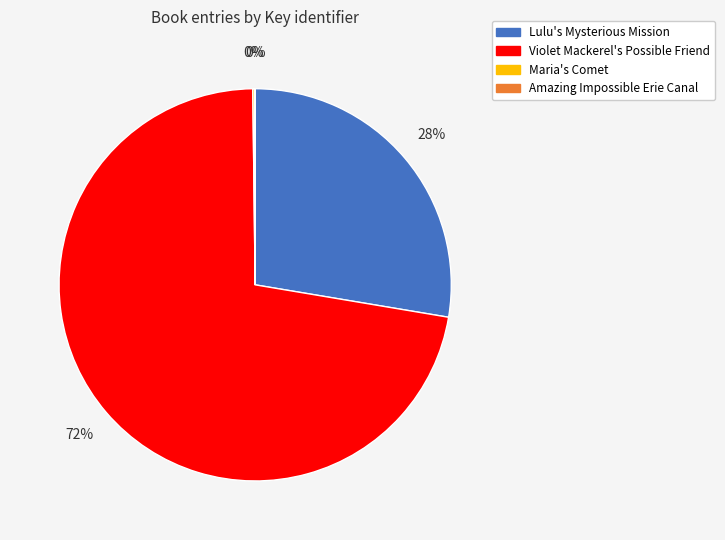

Combined, do Lulu's Mysterious Mission and Violet Mackerel's Possible Friend account for over 50%?

Yes